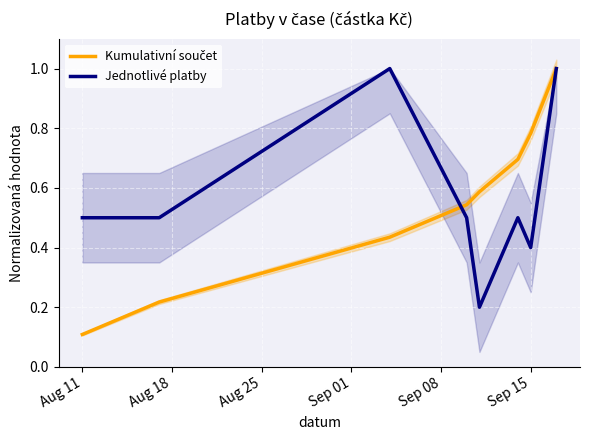

What value does the Kumulativní součet series have at Aug 11?

0.1